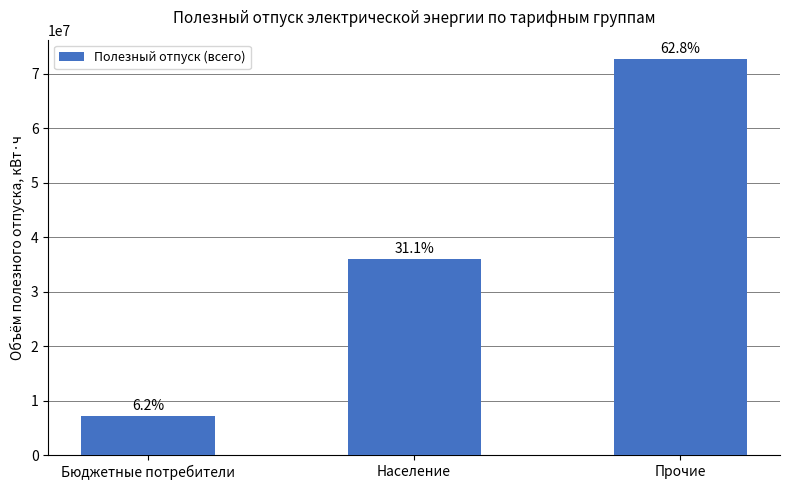

What is the sum of all values?

115750232